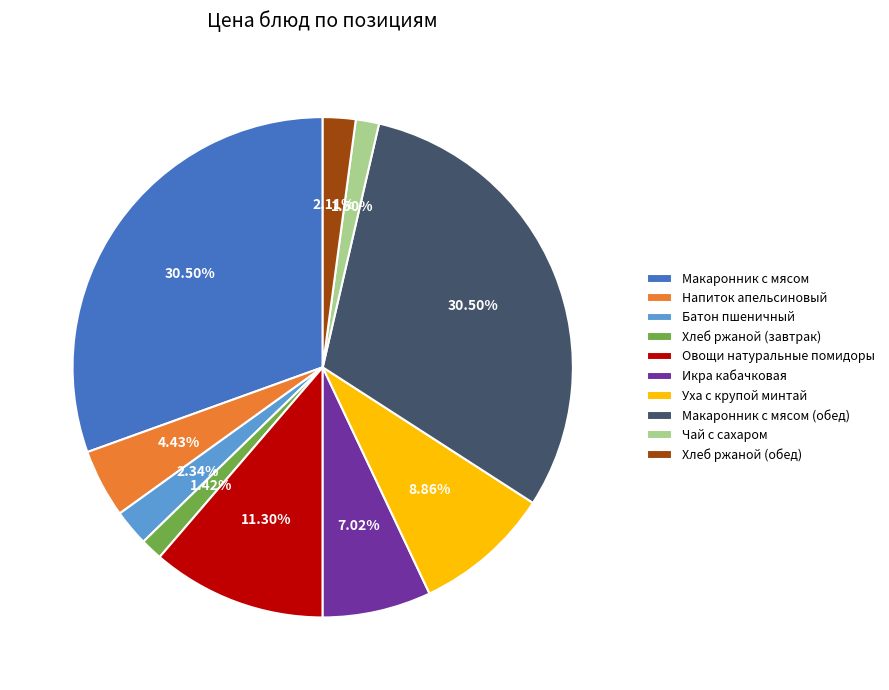

Do Макаронник с мясом (обед) and Напиток апельсиновый together represent more than half of the pie?

No